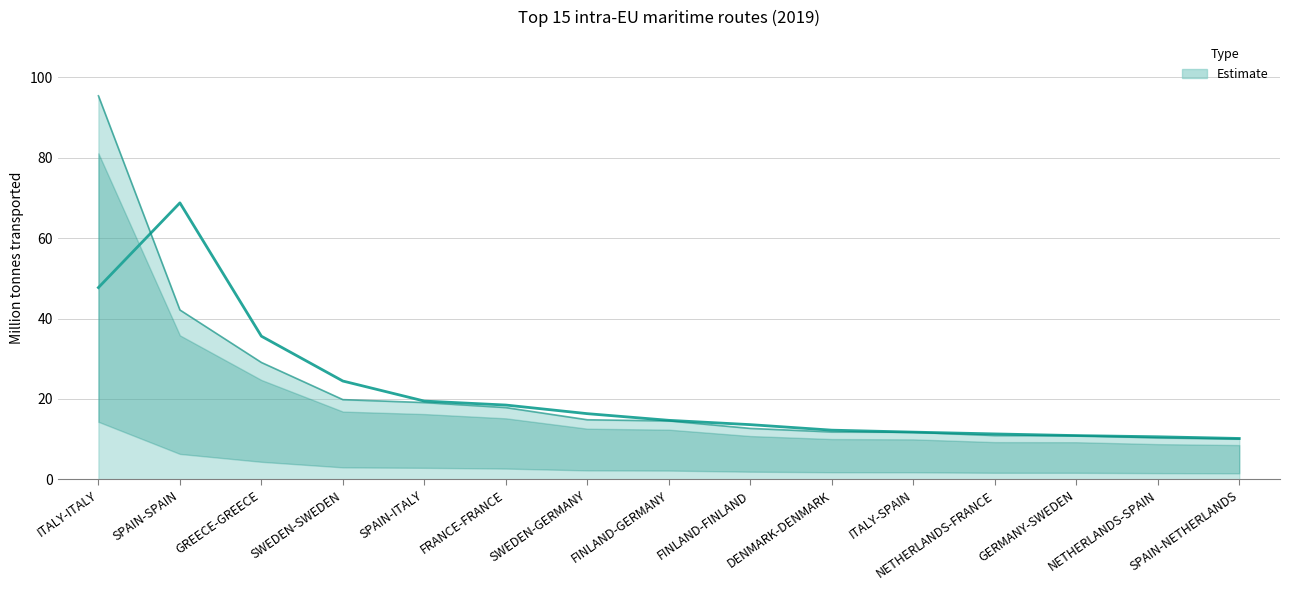

What is the difference between the second highest and second lowest values?

31.8